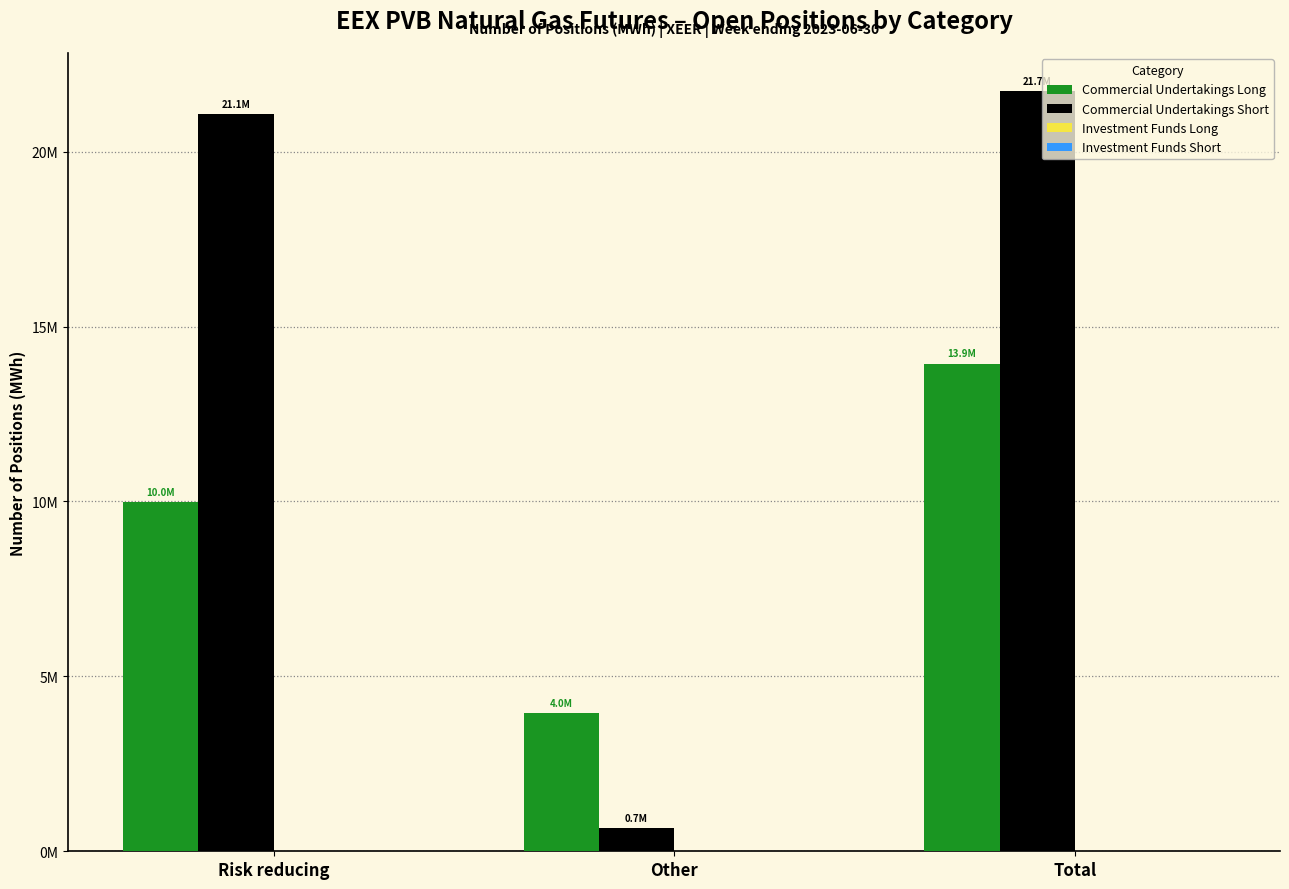

Does the chart contain stacked bars?

No